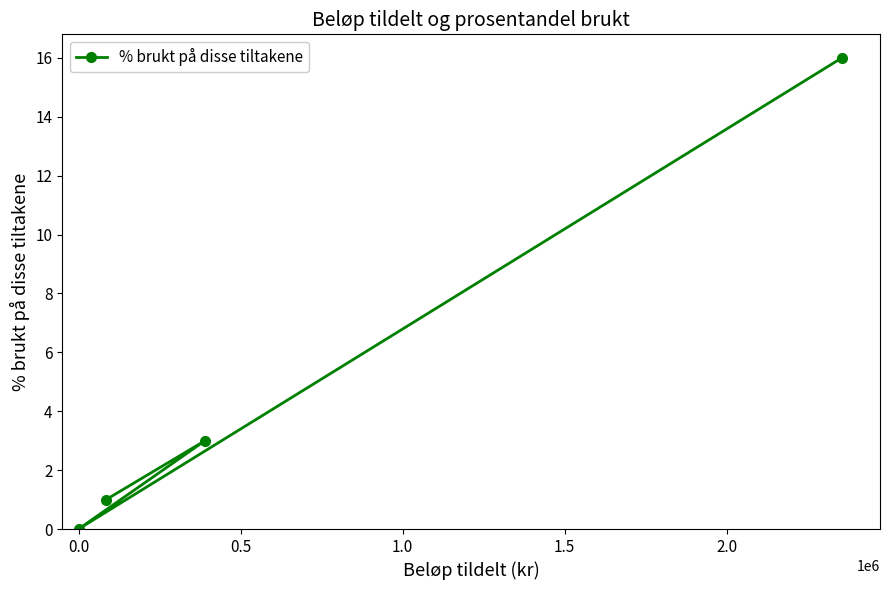

What is the maximum value shown in the chart?

16